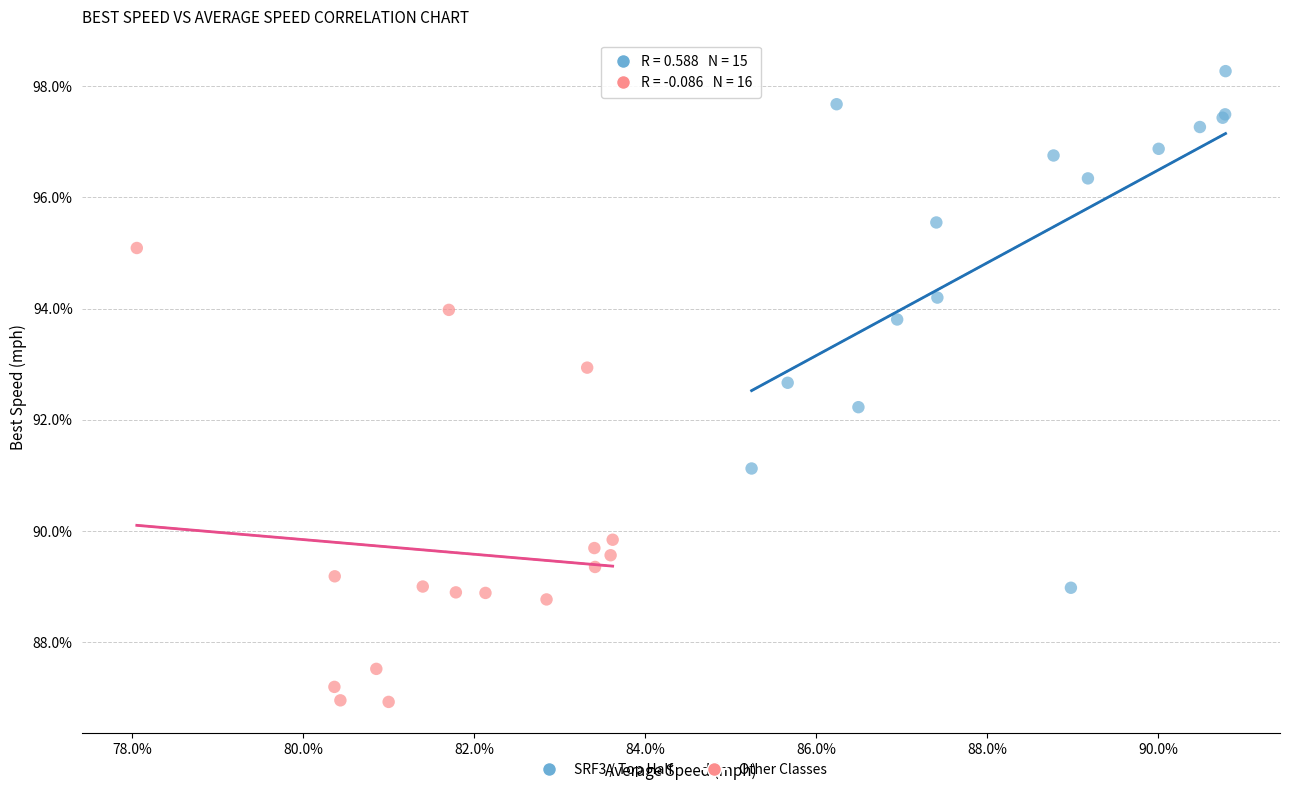

Which series contains the lowest Y value?

Other Classes